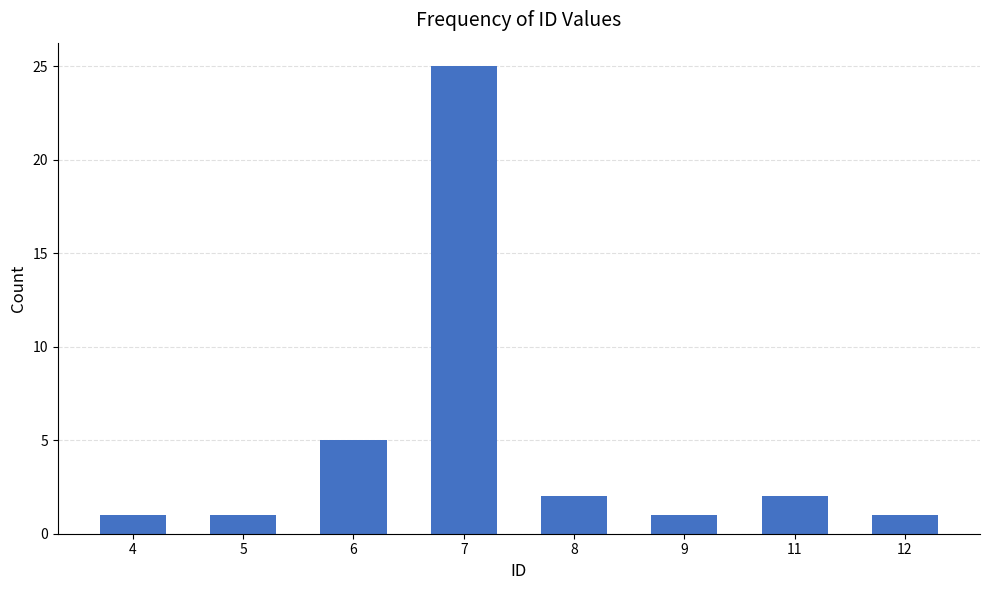

Which label corresponds to the largest value in the chart?

7